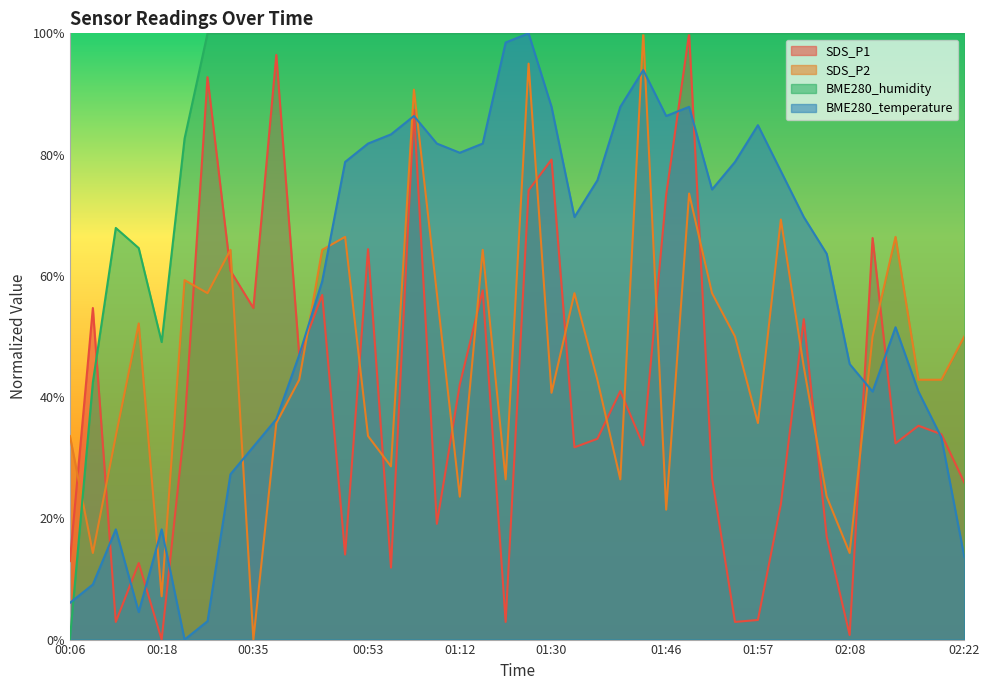

After their last crossing, which series has the higher values: SDS_P1 or BME280_temperature?

SDS_P1